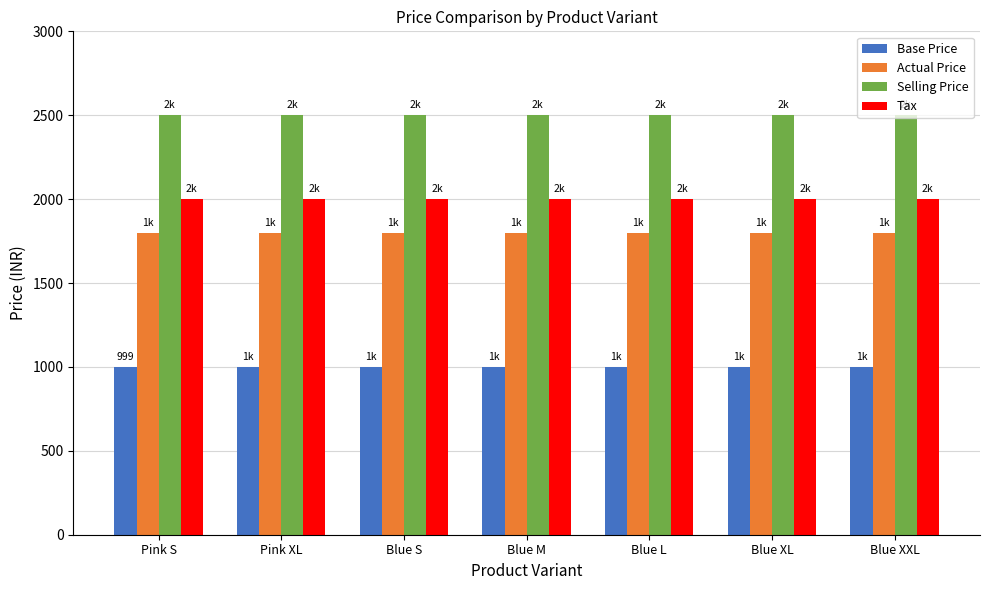

At Pink S, list the series in order from largest to smallest.

Selling Price, Tax, Actual Price, Base Price